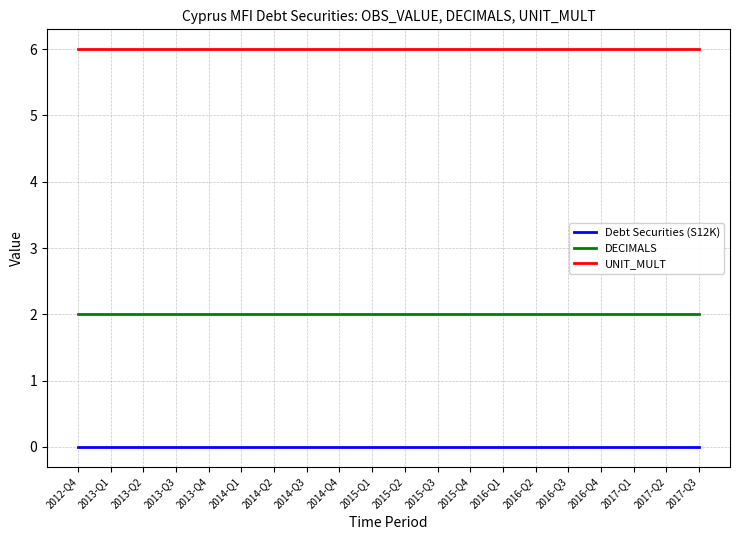

What is the lowest value of the DECIMALS series?

2